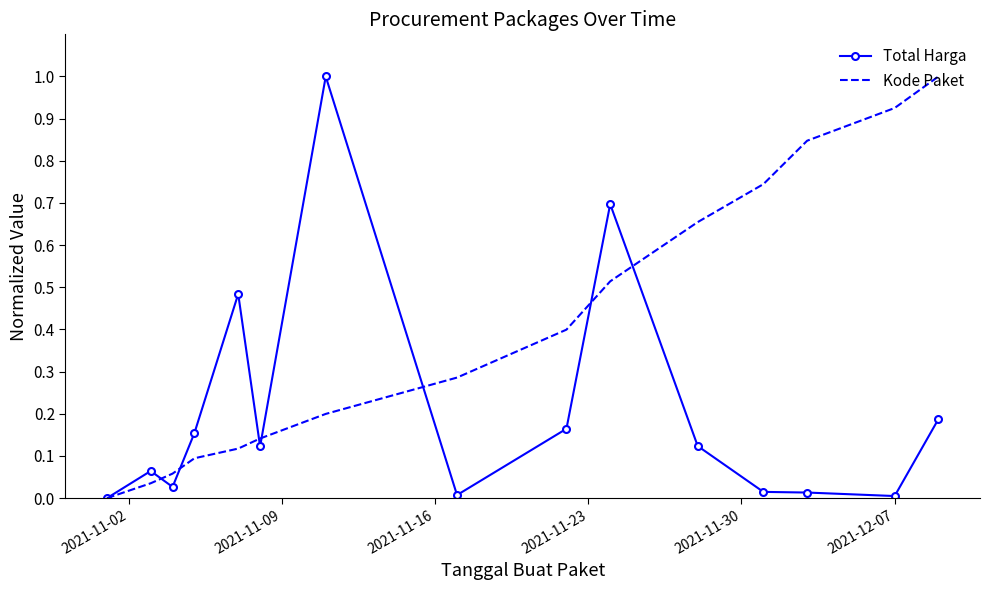

What is the greatest value displayed?

1.0